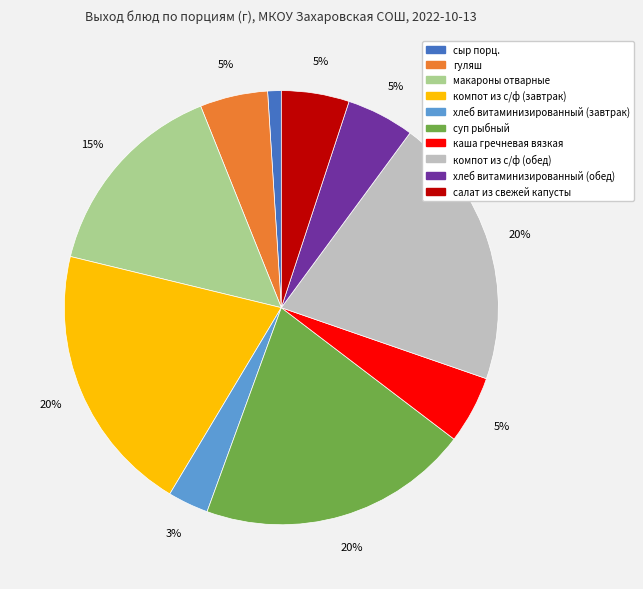

What is the ratio of the value at суп рыбный to the value at салат из свежей капусты?

4.0